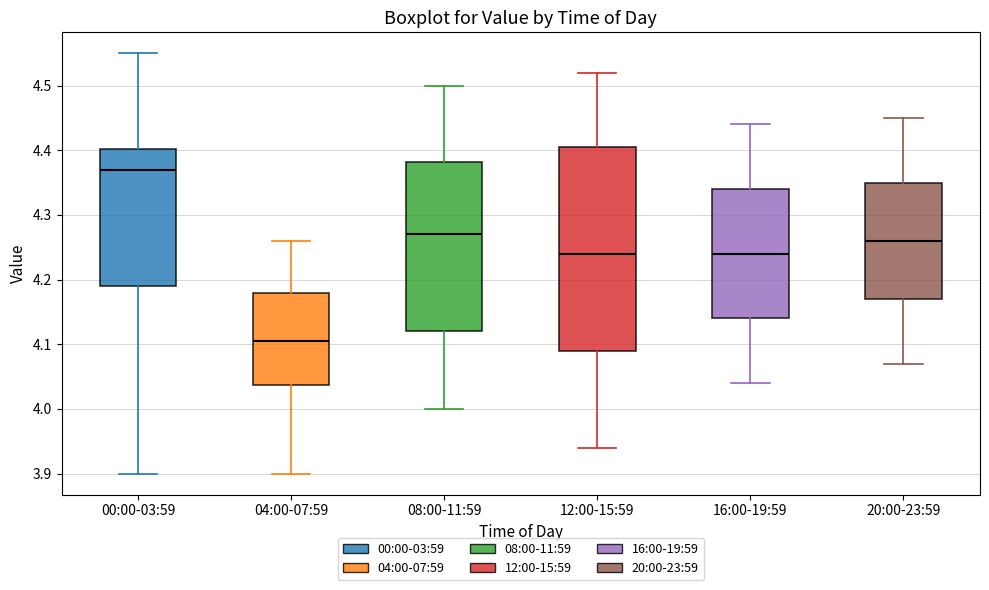

Which box's median line is the lowest?

04:00-07:59